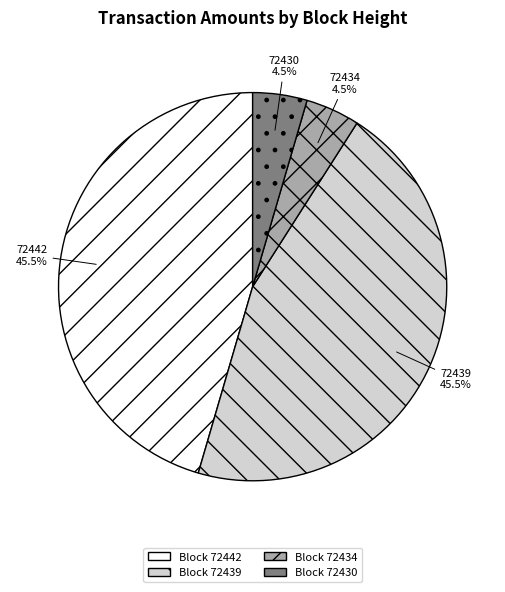

Is it true that 72434 is 14% of the pie?

False